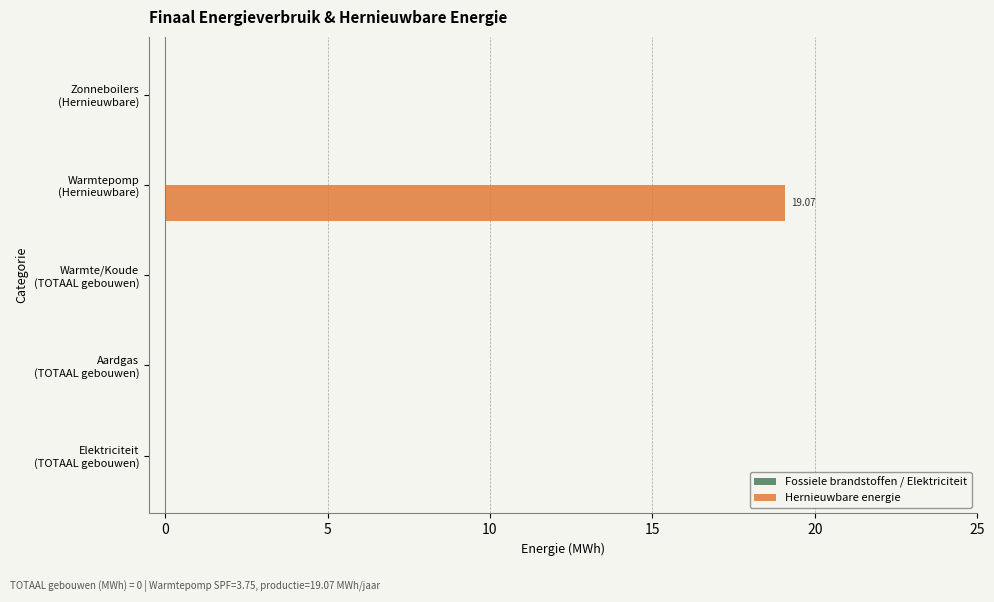

What is the sum of all values?

19.1